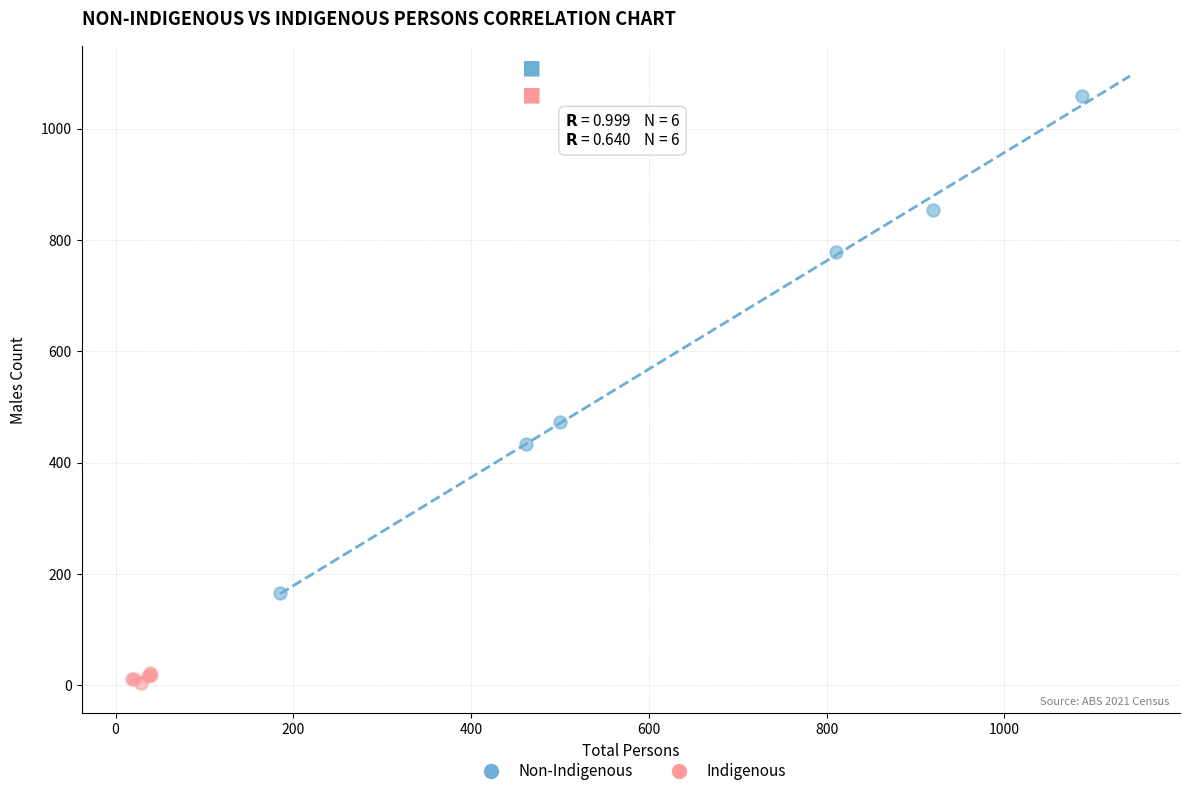

Which series has the largest Y range (max minus min)?

Non-Indigenous